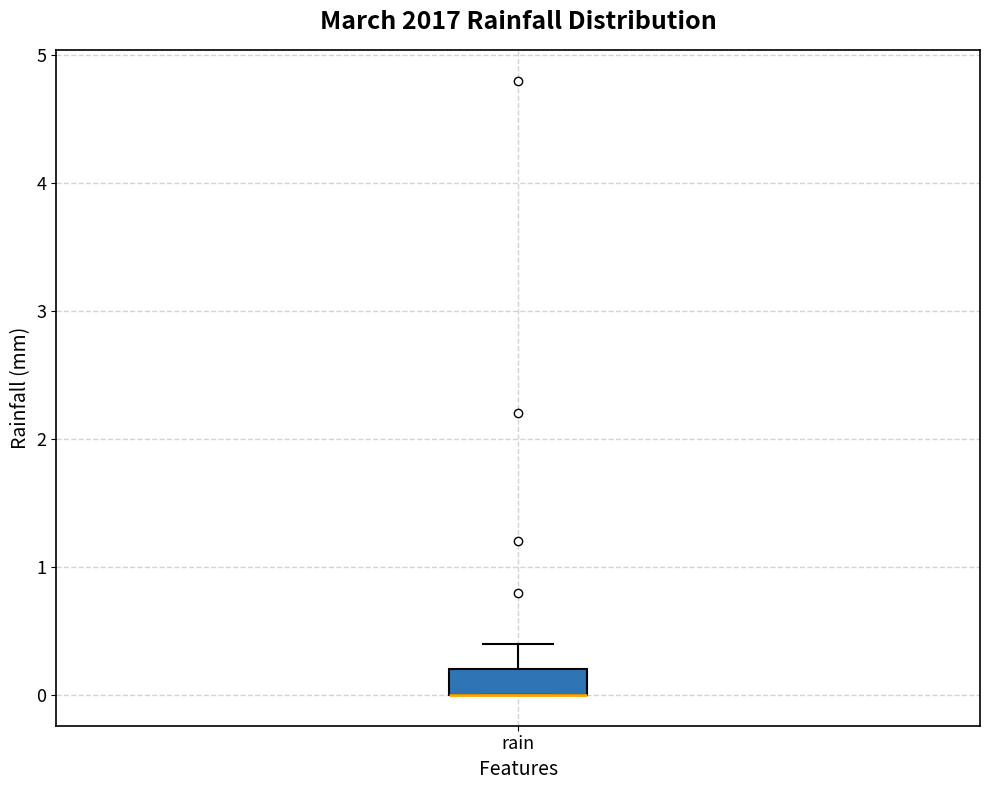

Where does the upper whisker of the box for rain end on the y-axis? The values are not printed on the chart, so give them approximately, as read against the axis.

0.4